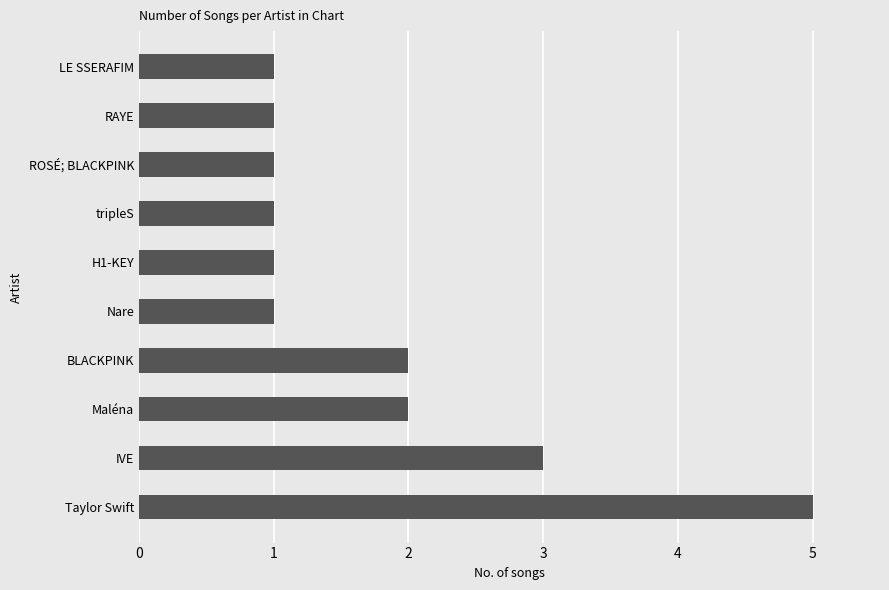

How many bars are there in total?

10